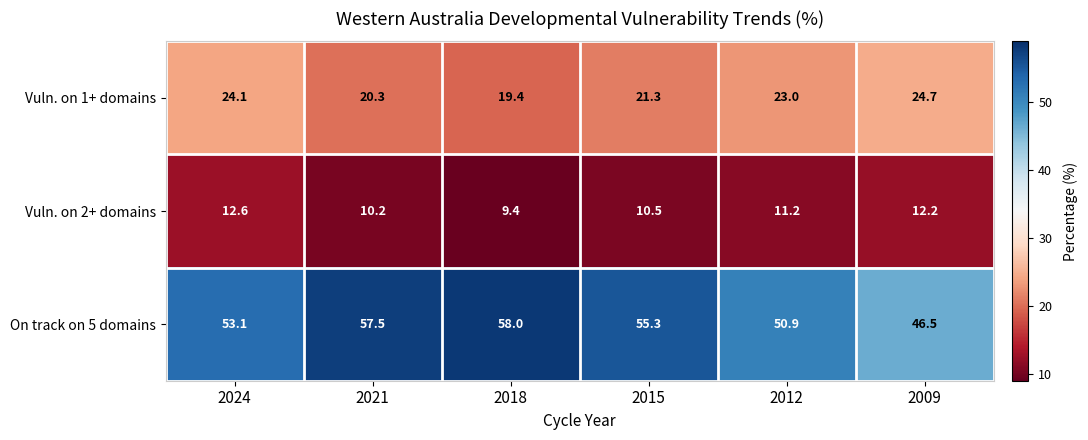

At which label does Vuln. on 2+ domains first exceed 11?

2024